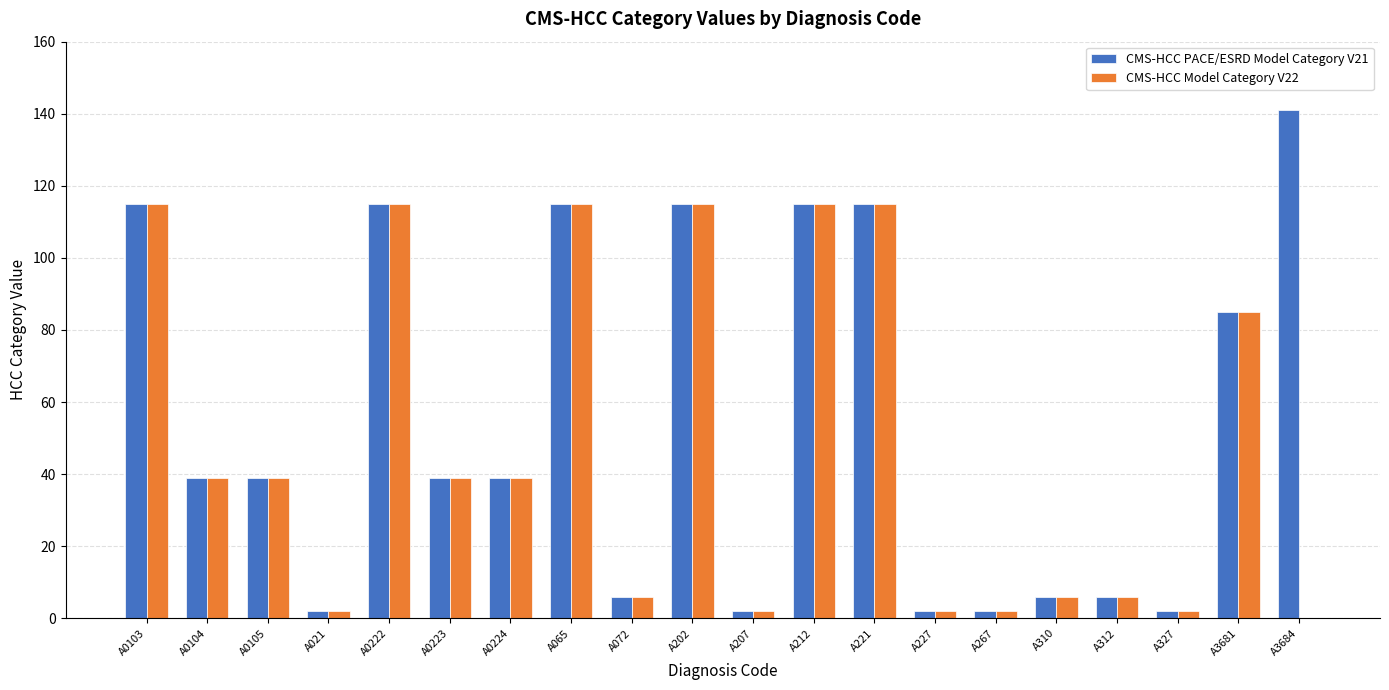

What is the sum of all CMS-HCC PACE/ESRD Model Category V21 values?

1100